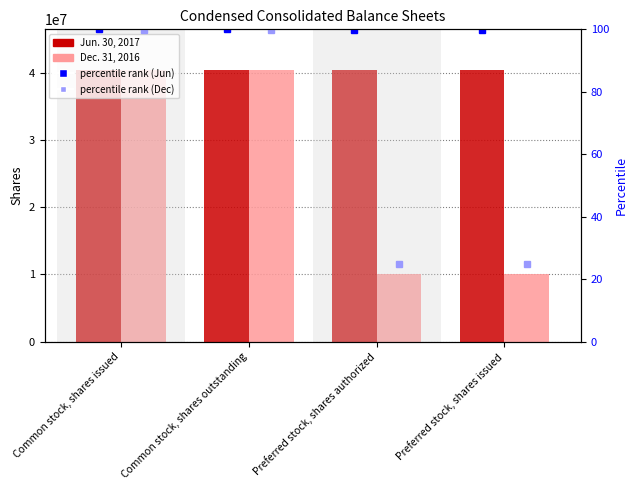

True or false: Jun. 30, 2017 has a value of 40355753 at Preferred stock, shares issued.

True